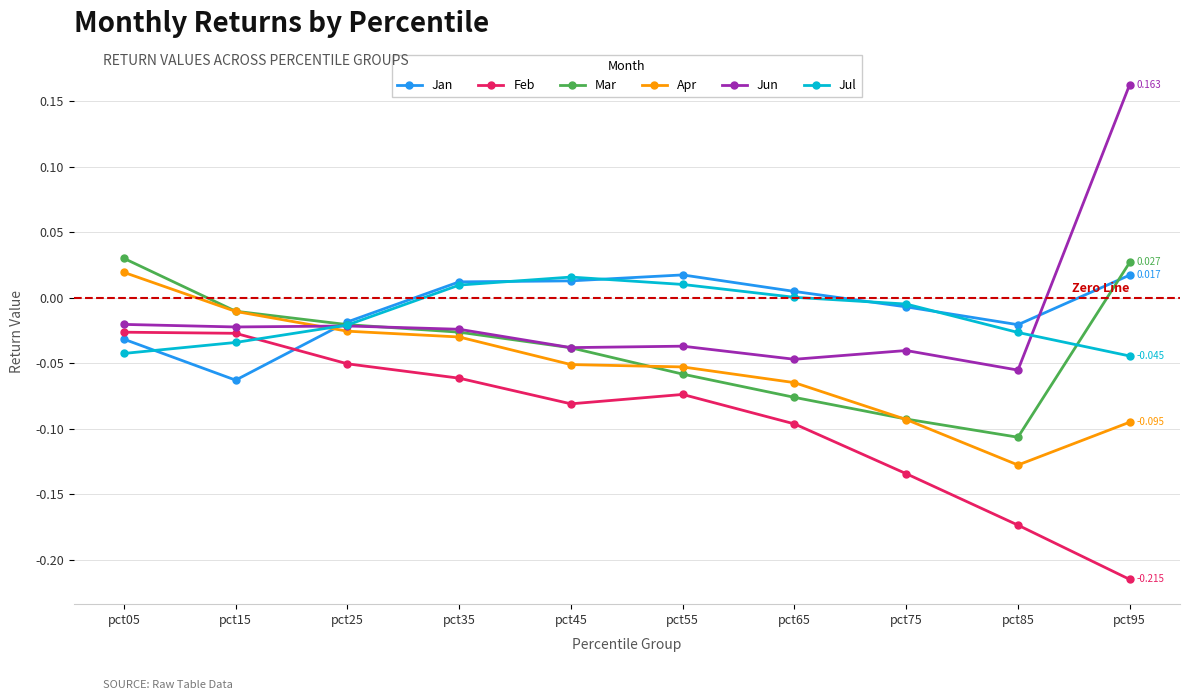

The Feb series shows -0.1 at pct75. True or false?

True